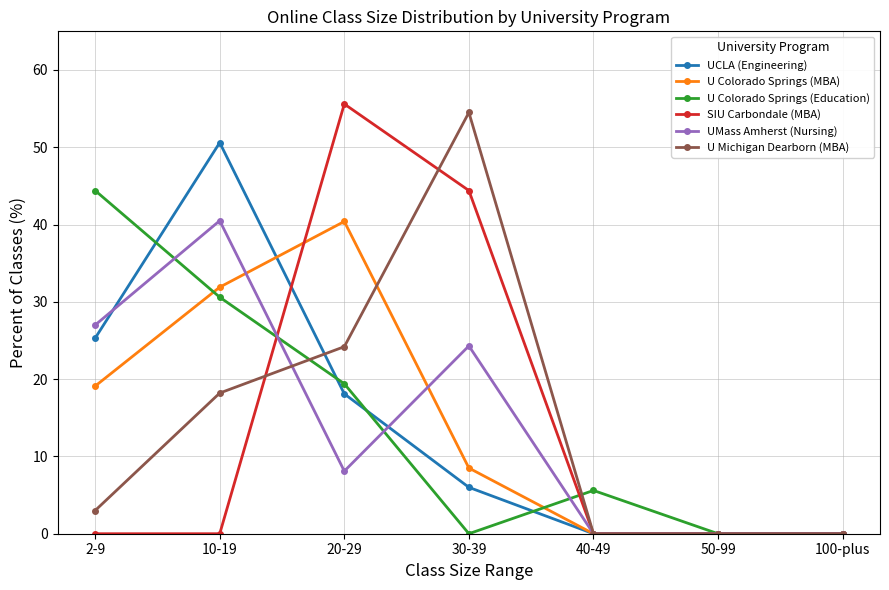

True or false: UCLA (Engineering) has more than 2 interior local peaks.

False